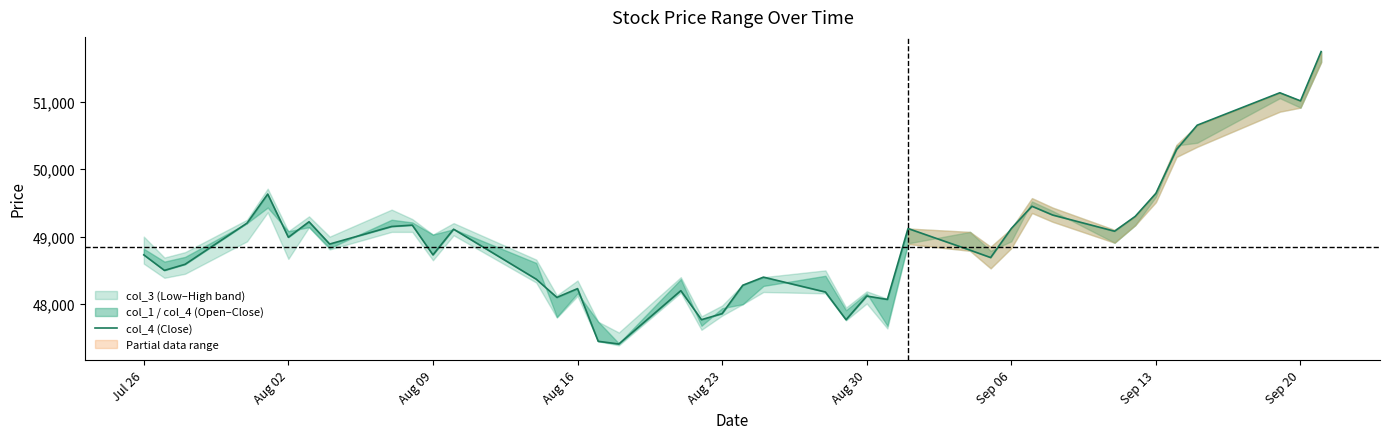

How many lines are shown in the chart?

1